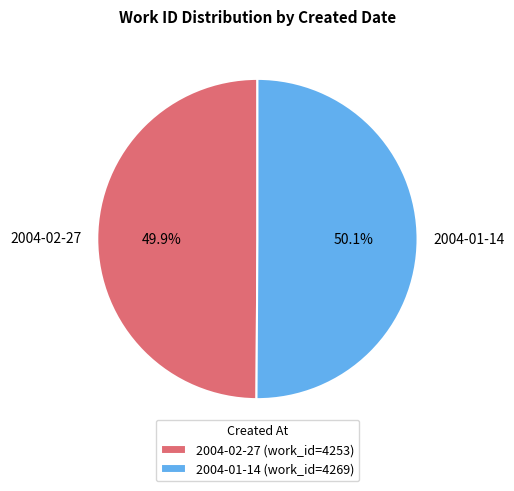

Is there any slice that represents more than half of the pie?

Yes